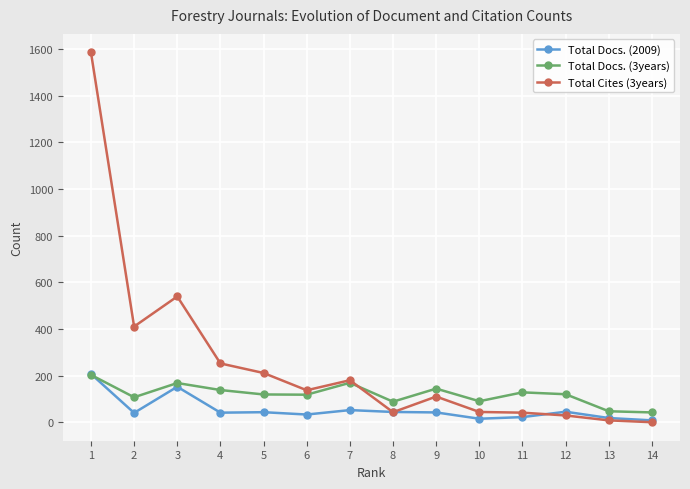

What is the difference between the second highest and second lowest values in the Total Cites (3years) series?

531